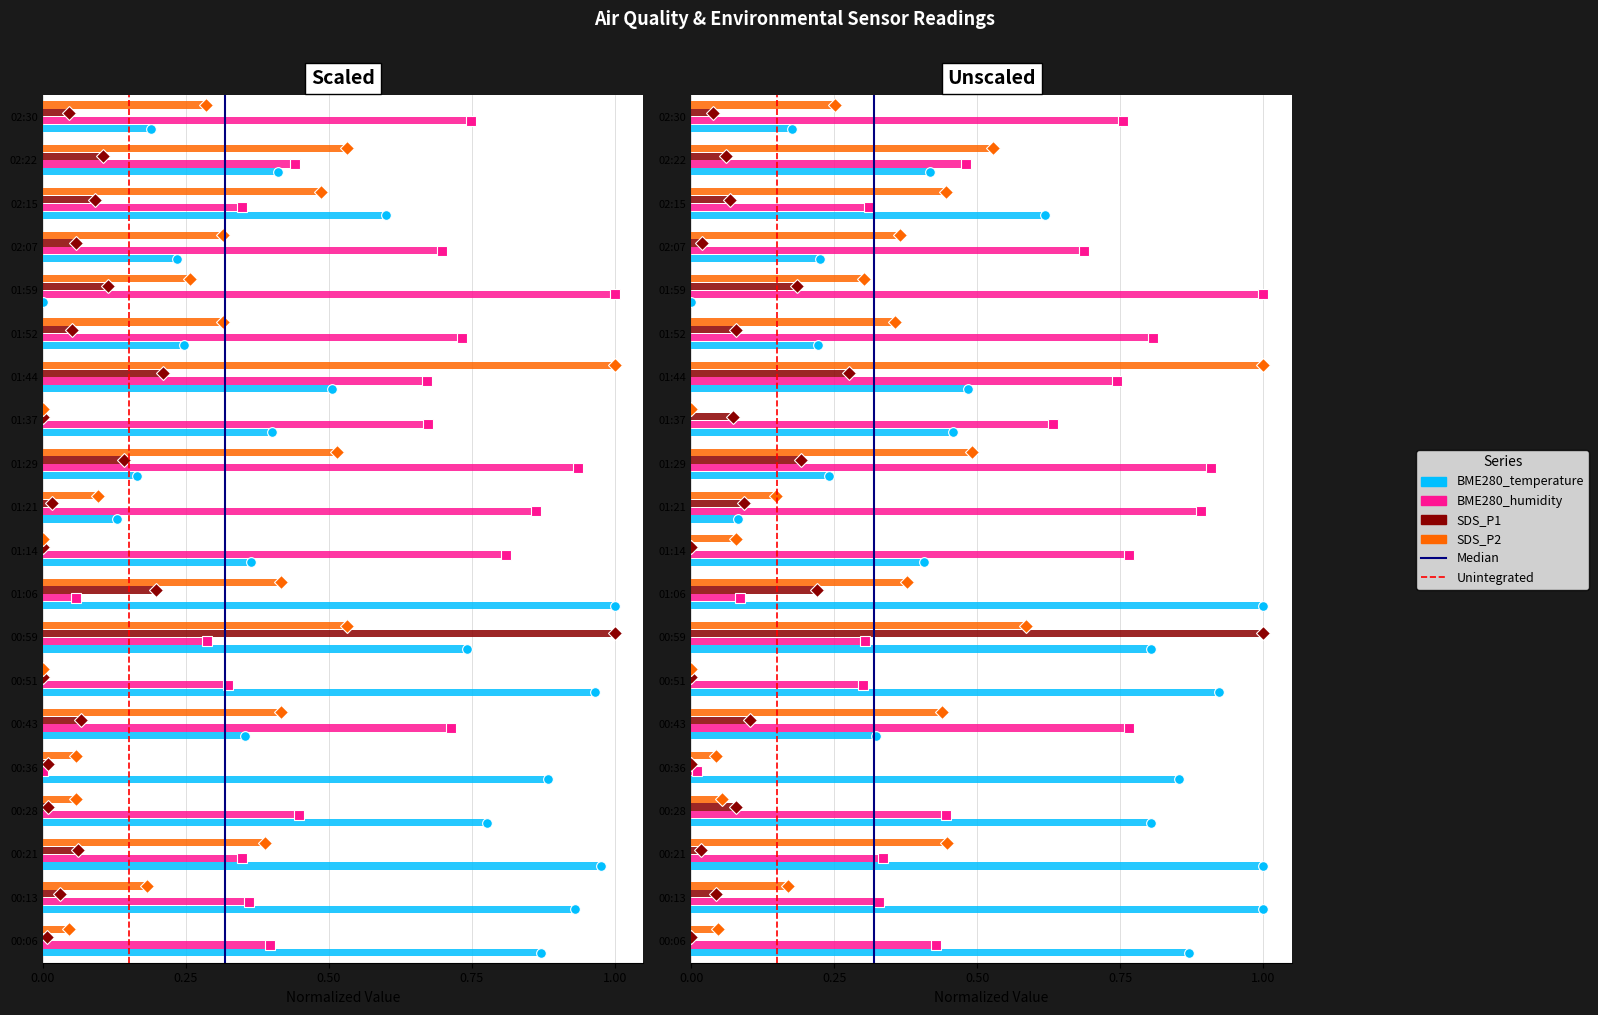

List the series in order of their peak value, highest first.

BME280_temperature, BME280_humidity, SDS_P1, SDS_P2